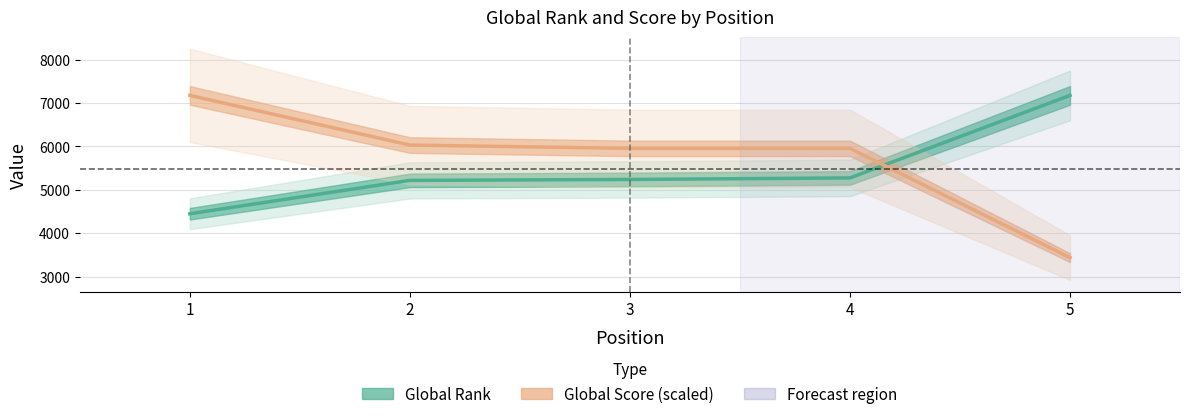

Which series changed the most between 4 and 5?

Global Score (scaled)